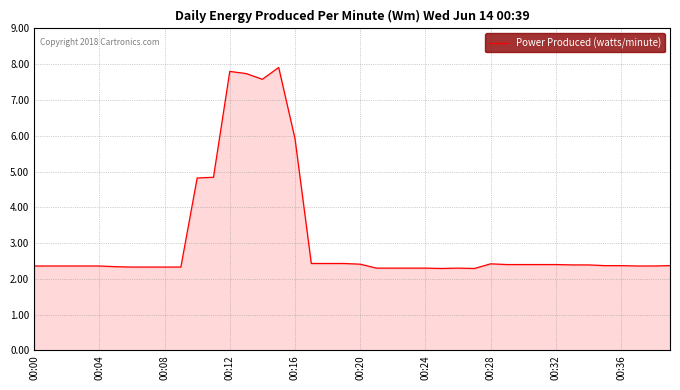

What is the difference between the maximum and minimum values?

5.6